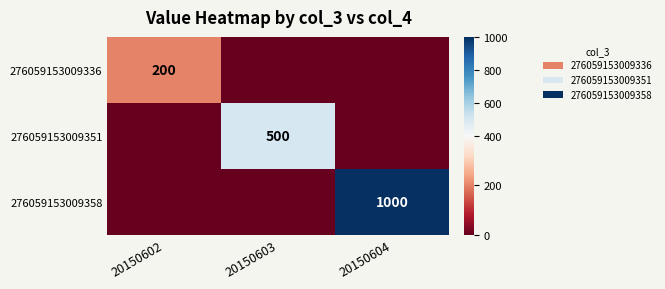

Is it true that 276059153009336 equals 200 at 20150602?

True